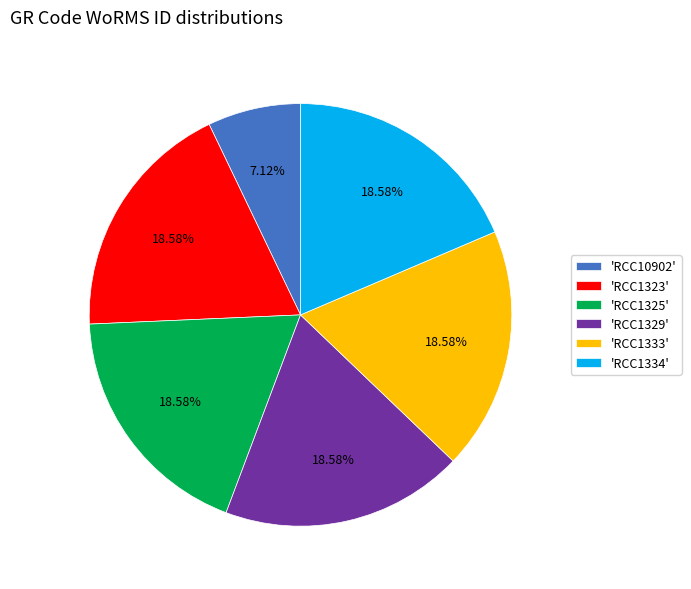

To the nearest percent, what is the average slice percentage?

17%